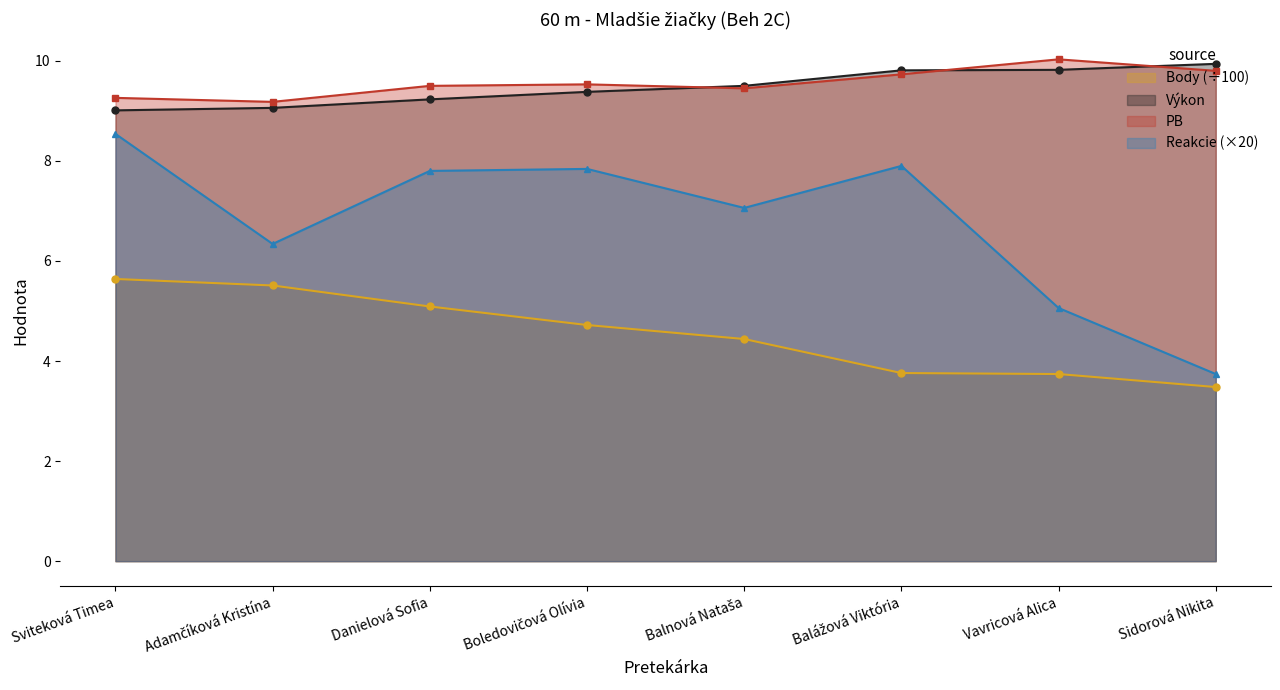

How many data points in Body are above 4?

5